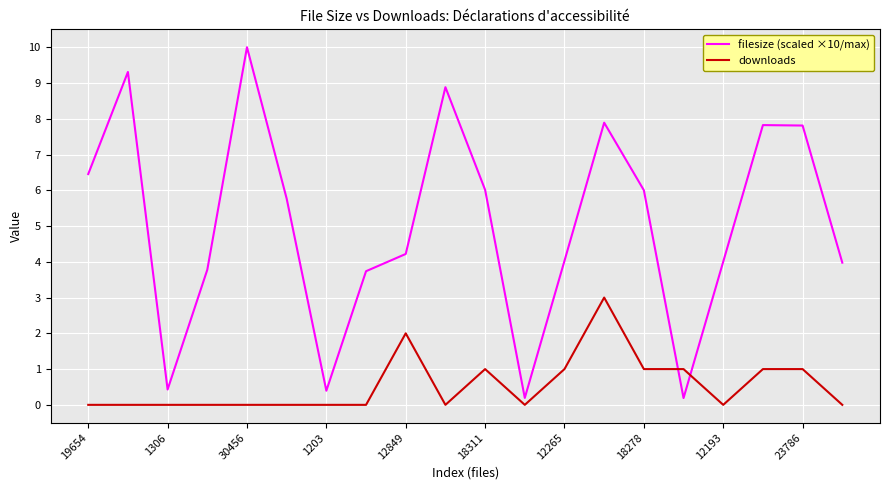

Rank the series by their average value, from lowest to highest.

downloads, filesize (scaled ×10/max)